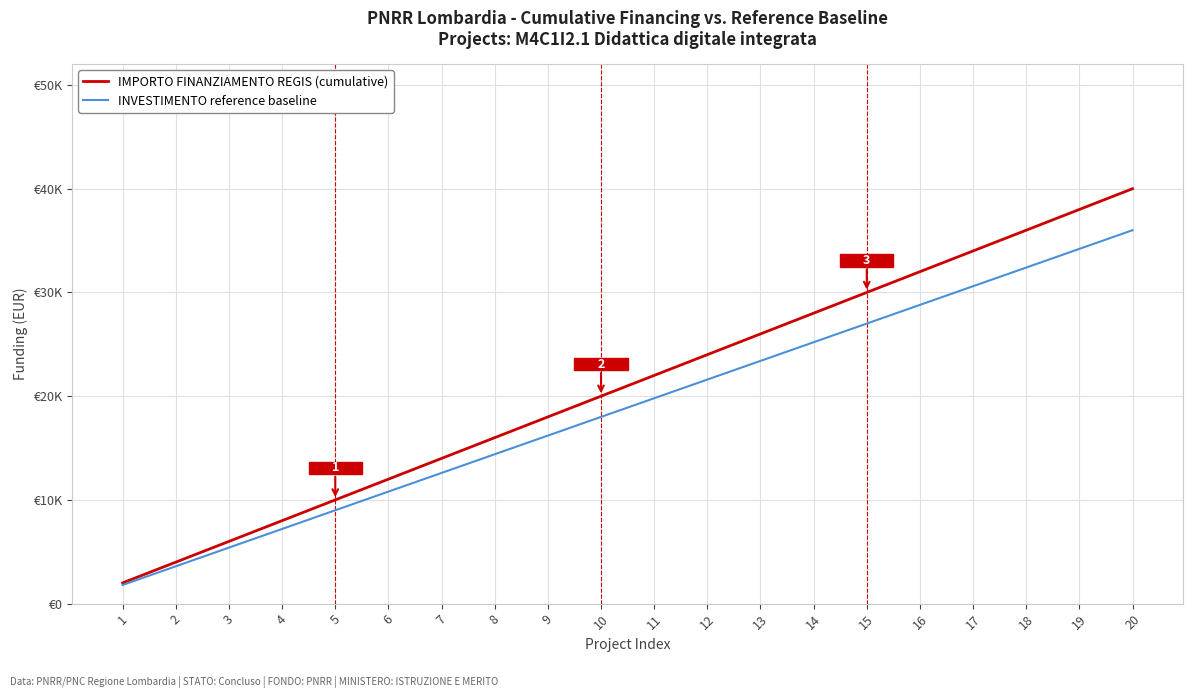

List the series in order of their peak value, lowest first.

INVESTIMENTO reference baseline, IMPORTO FINANZIAMENTO REGIS (cumulative)